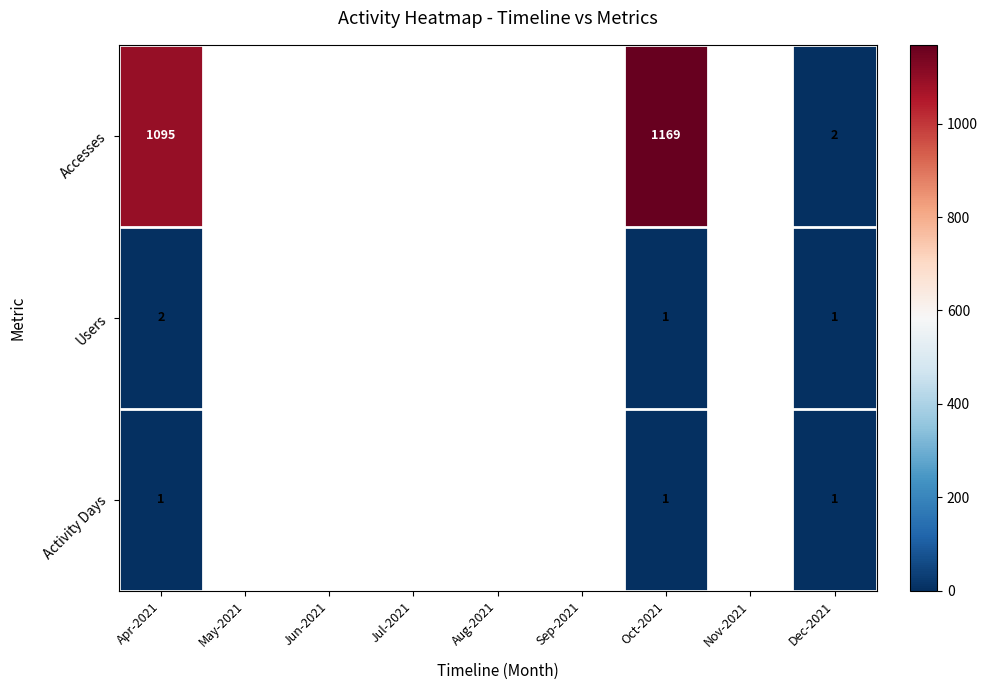

True or false: Activity Days has a value of 1 at Dec-2021.

True